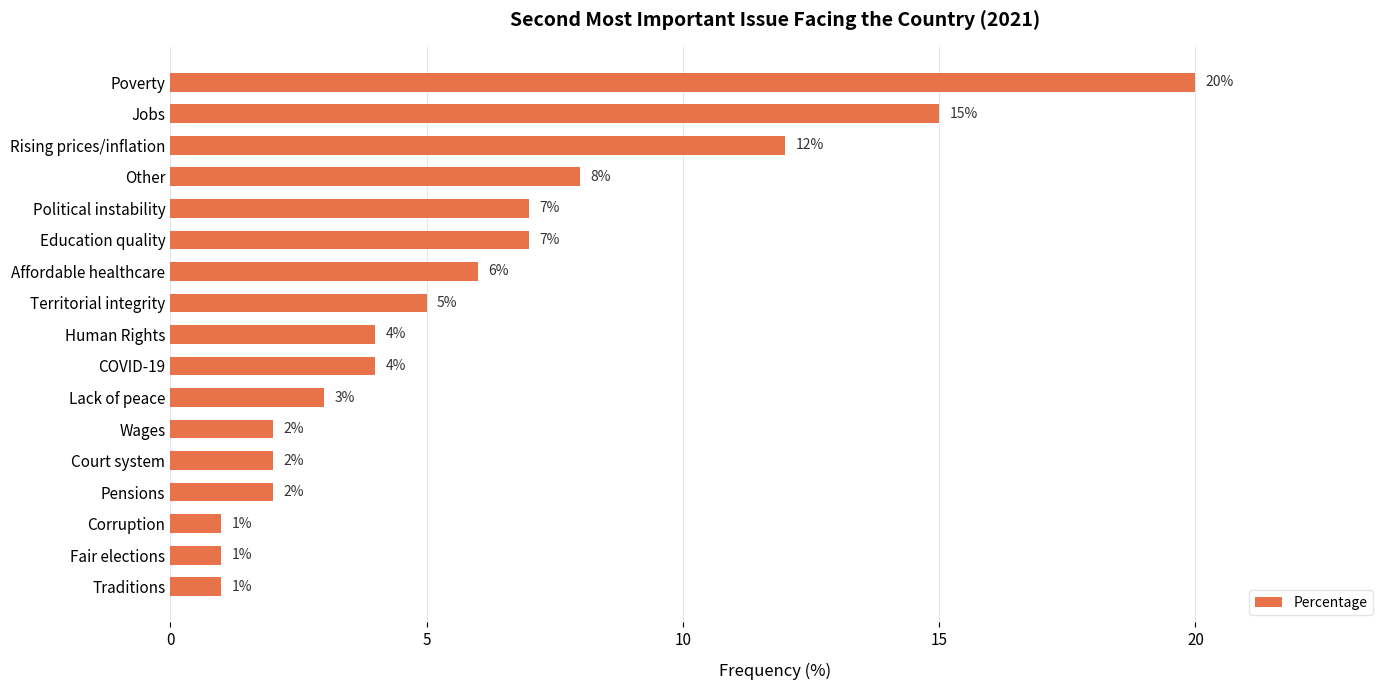

What is the sum of all values?

100